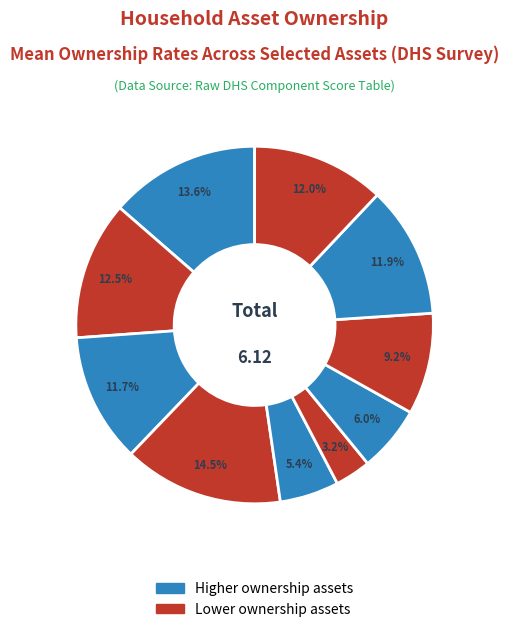

How many segments does this pie chart have?

10